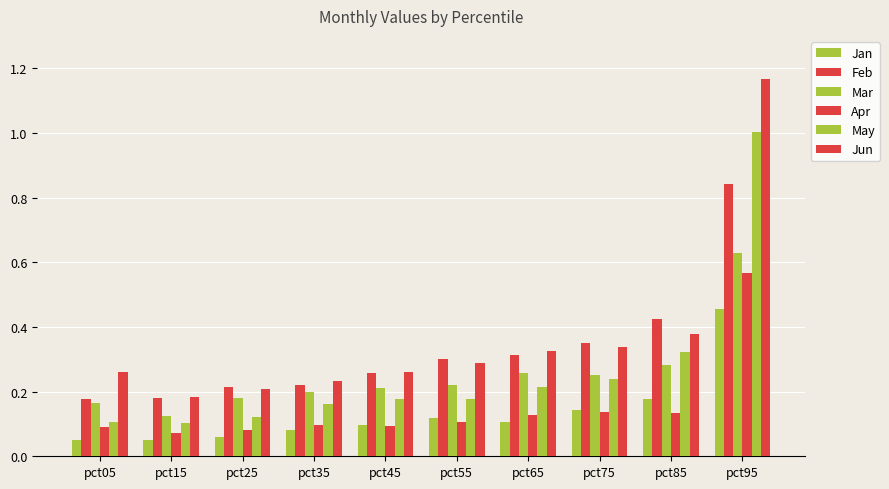

What is the total value across all series at pct75?

1.5